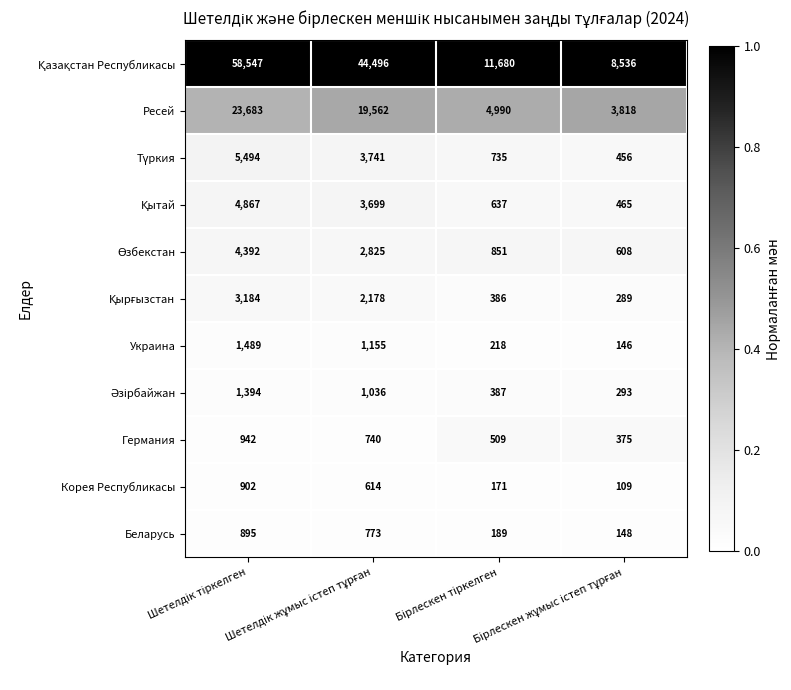

What is the greatest value displayed?

58547